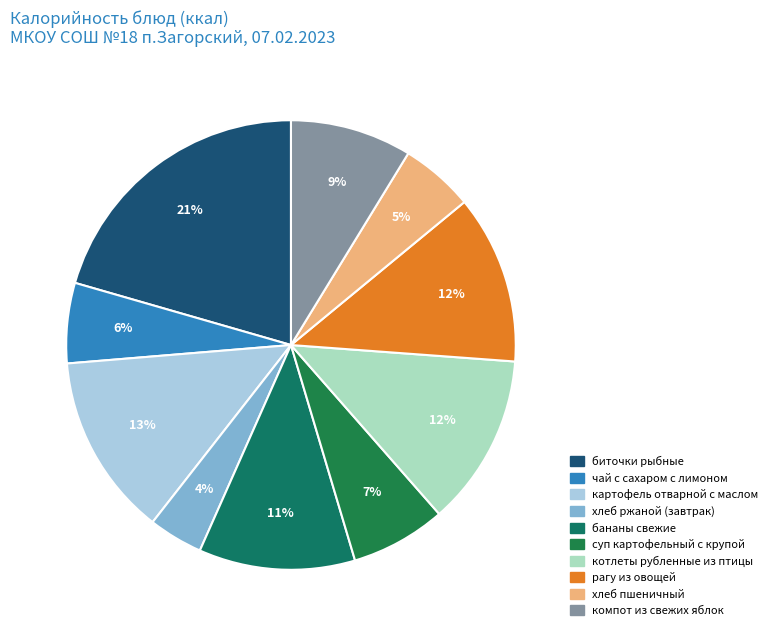

Is it true that бананы свежие is 11% of the pie?

True